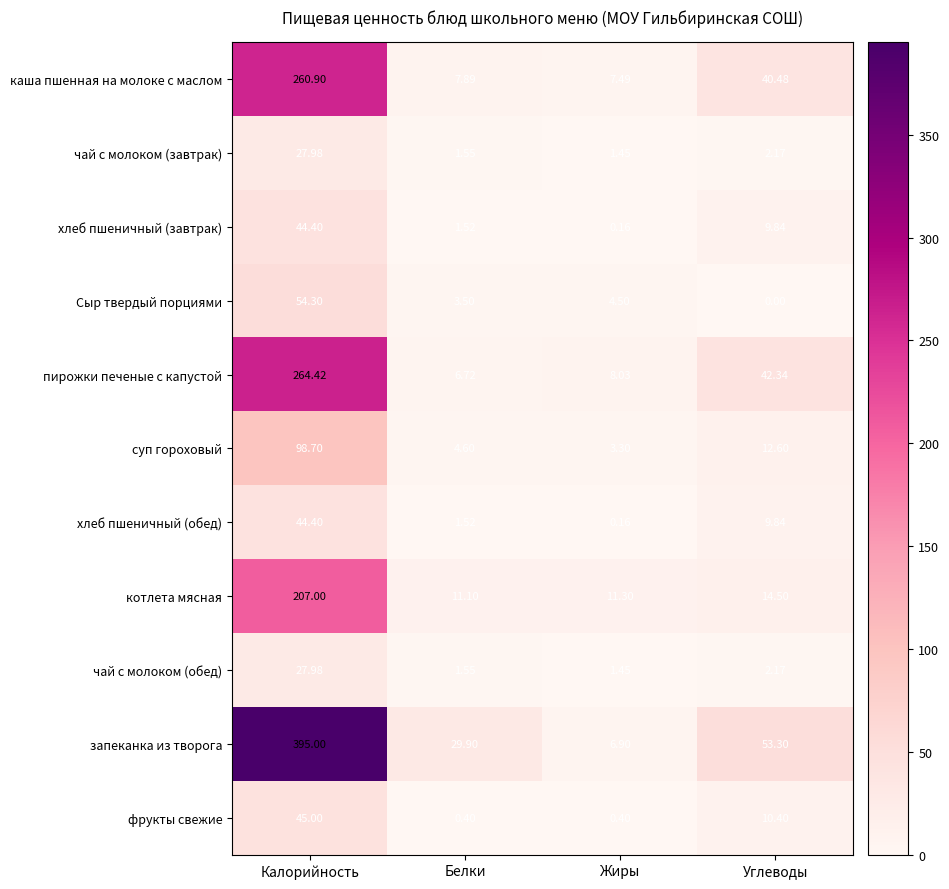

List the labels in order of суп гороховый value, smallest first.

Жиры, Белки, Углеводы, Калорийность